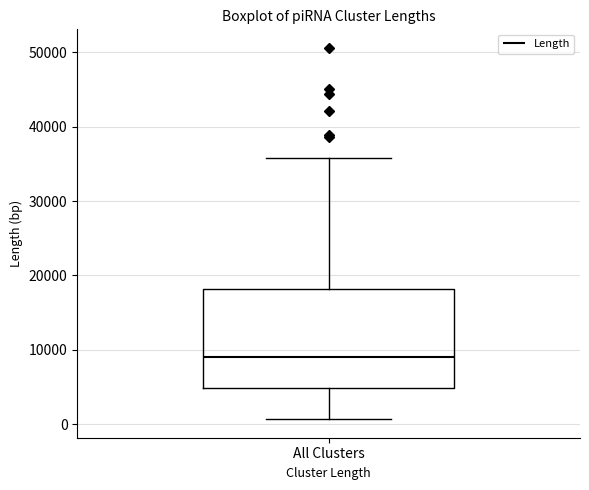

Read this box plot against the y-axis: the position of the median line, the range covered by the box, and the ends of both whiskers. The values are not printed on the chart, so give them approximately, as read against the axis.

median 9000, box 5000 to 18000, whiskers 1000 to 36000